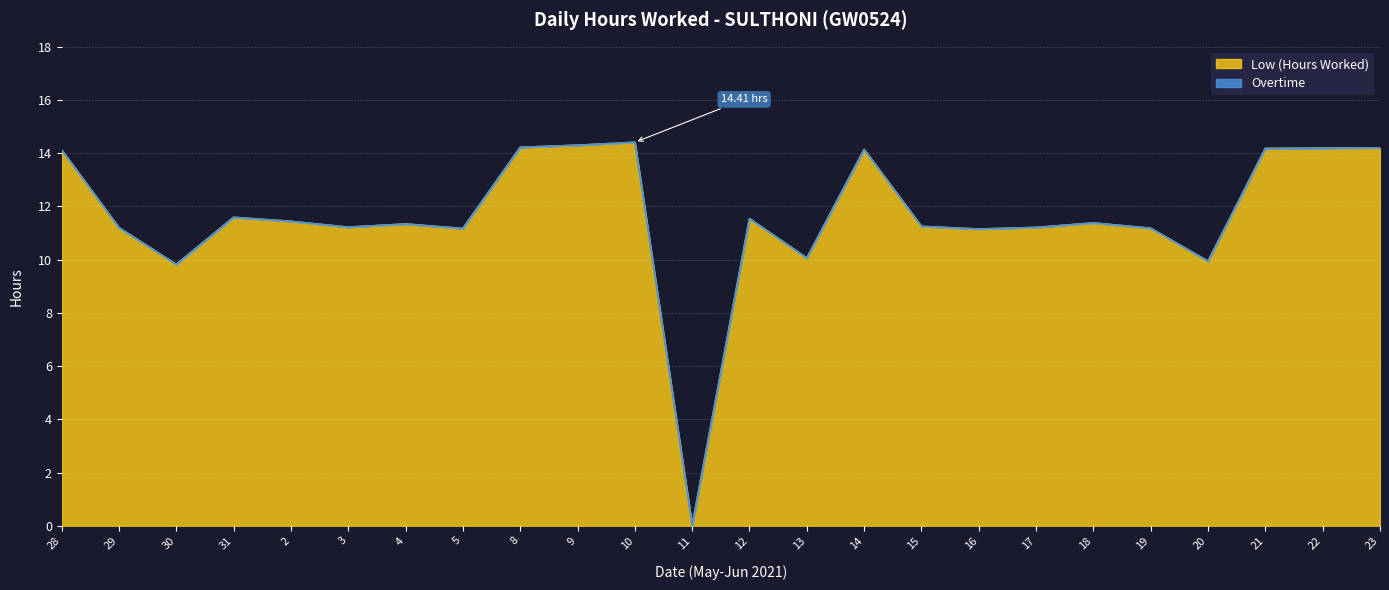

Read the value at 13.

10.1